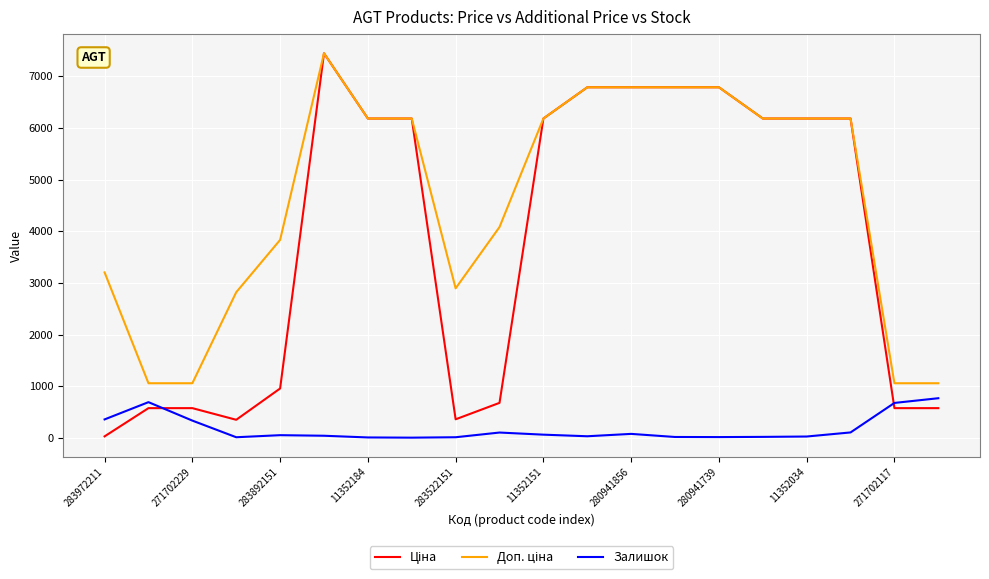

Does the chart display data point markers on the line(s)?

No